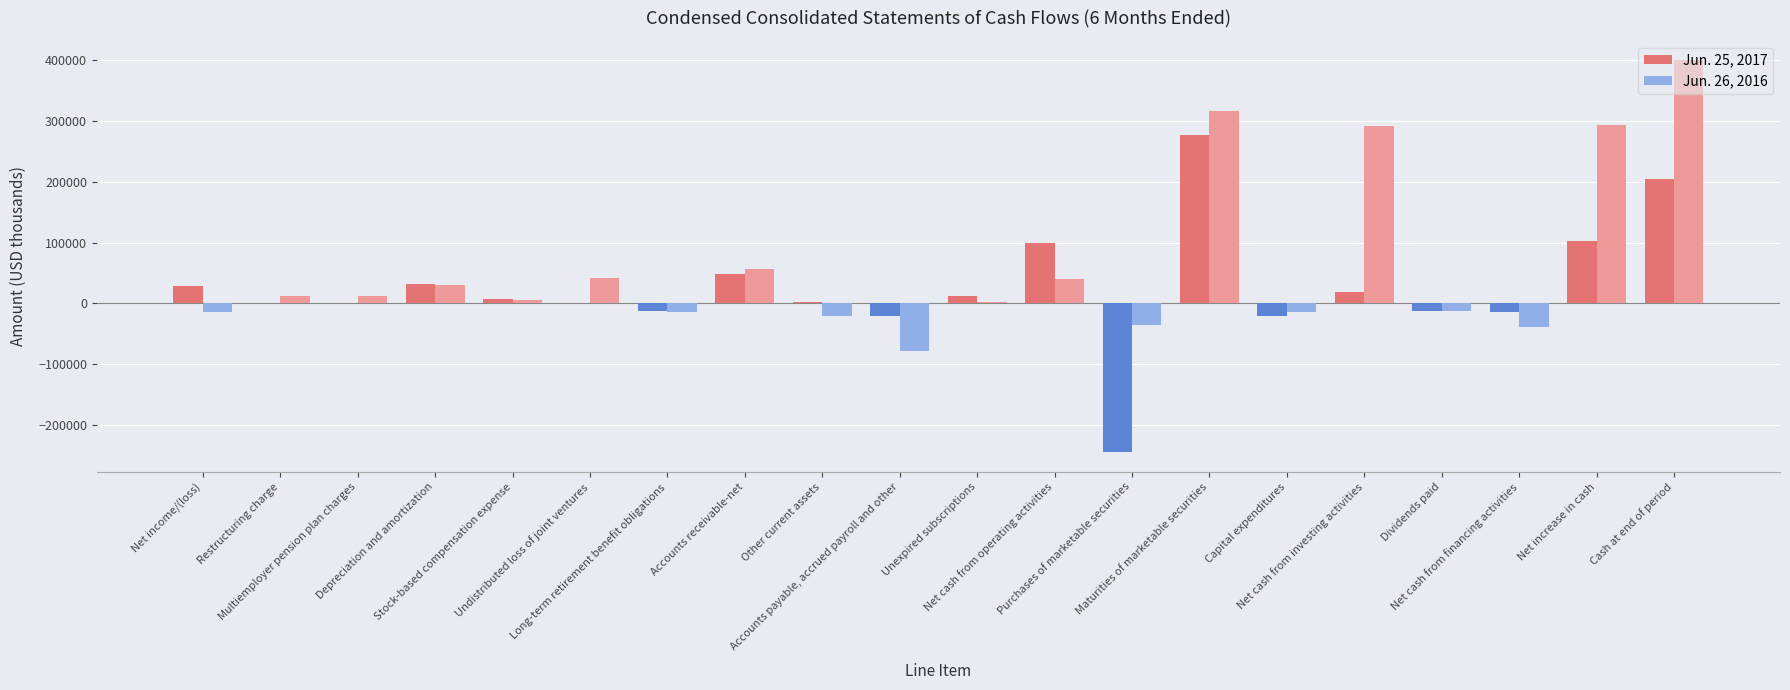

Which series has the largest total across all categories?

Jun. 26, 2016